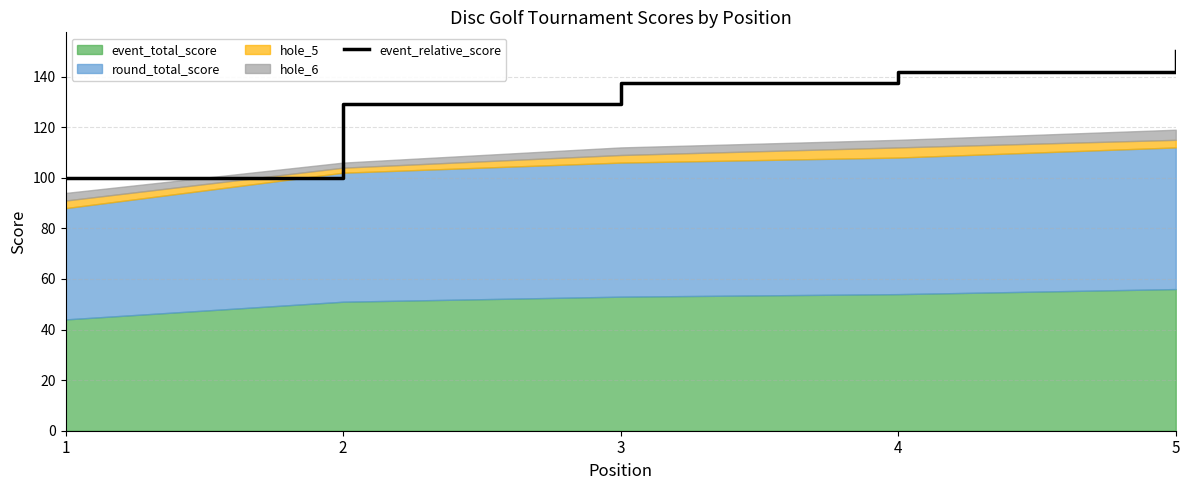

Is it true that event_relative_score equals 150.0 at 5?

True